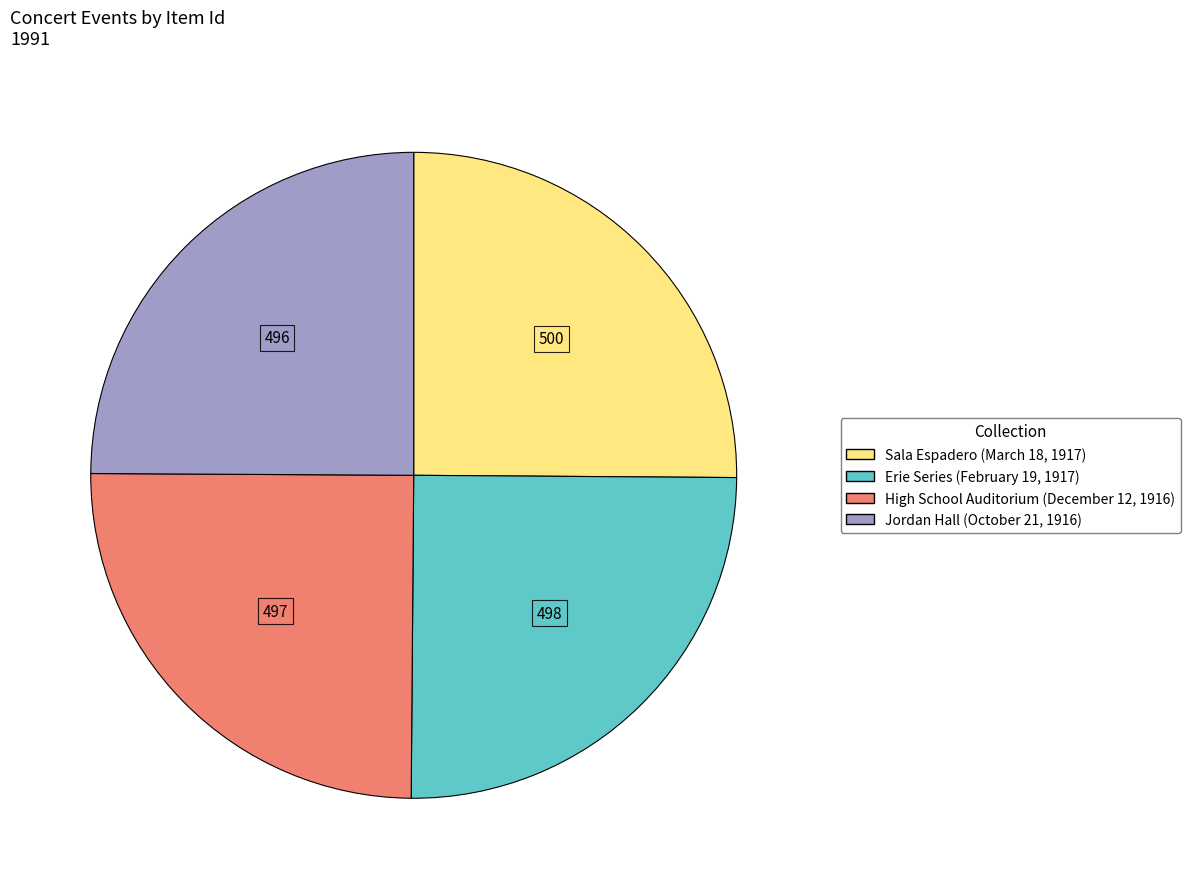

Does any single category account for the majority?

No